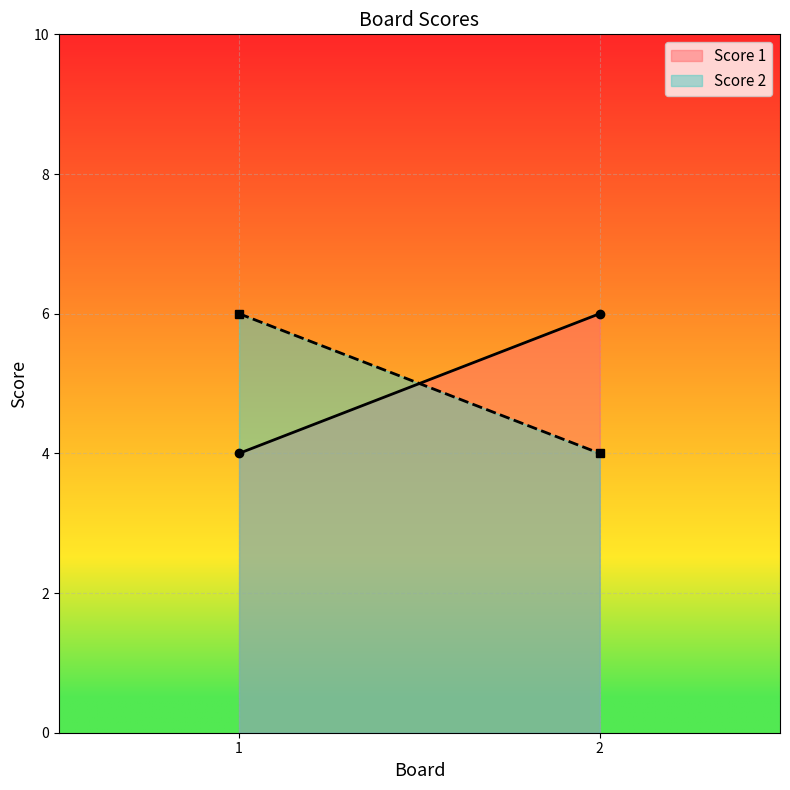

What is the difference between the maximum and minimum values in the Score 2 series?

2